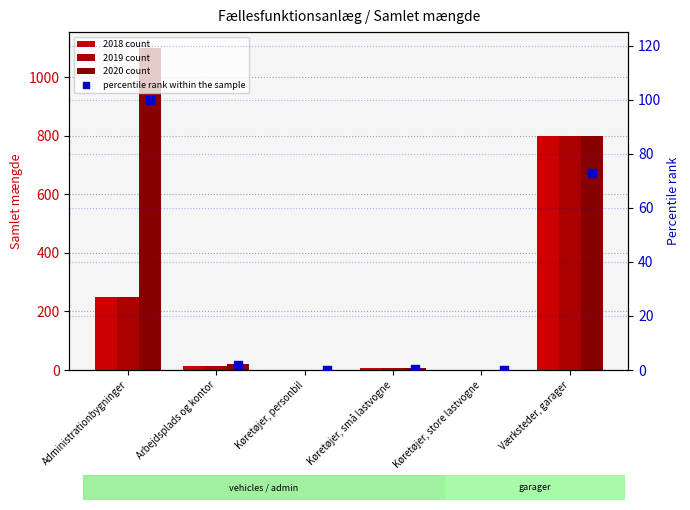

At how many categories does at least one series exceed 553?

2